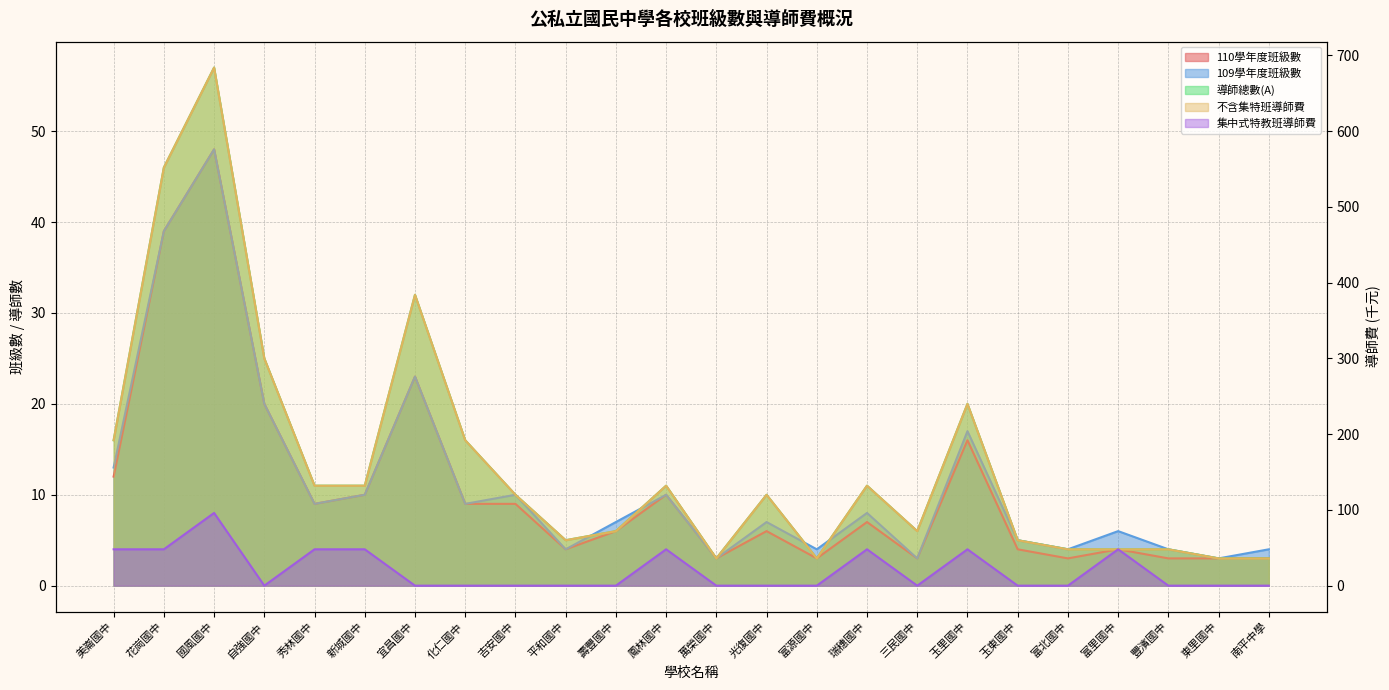

What is the total value across all series at 美崙國中?

281